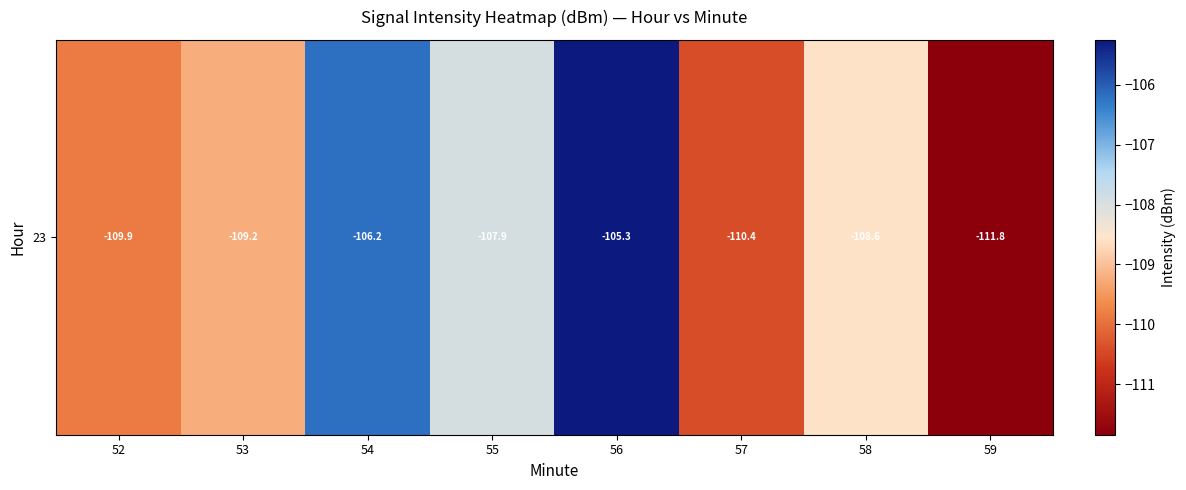

What is the sum of all values?

-869.3